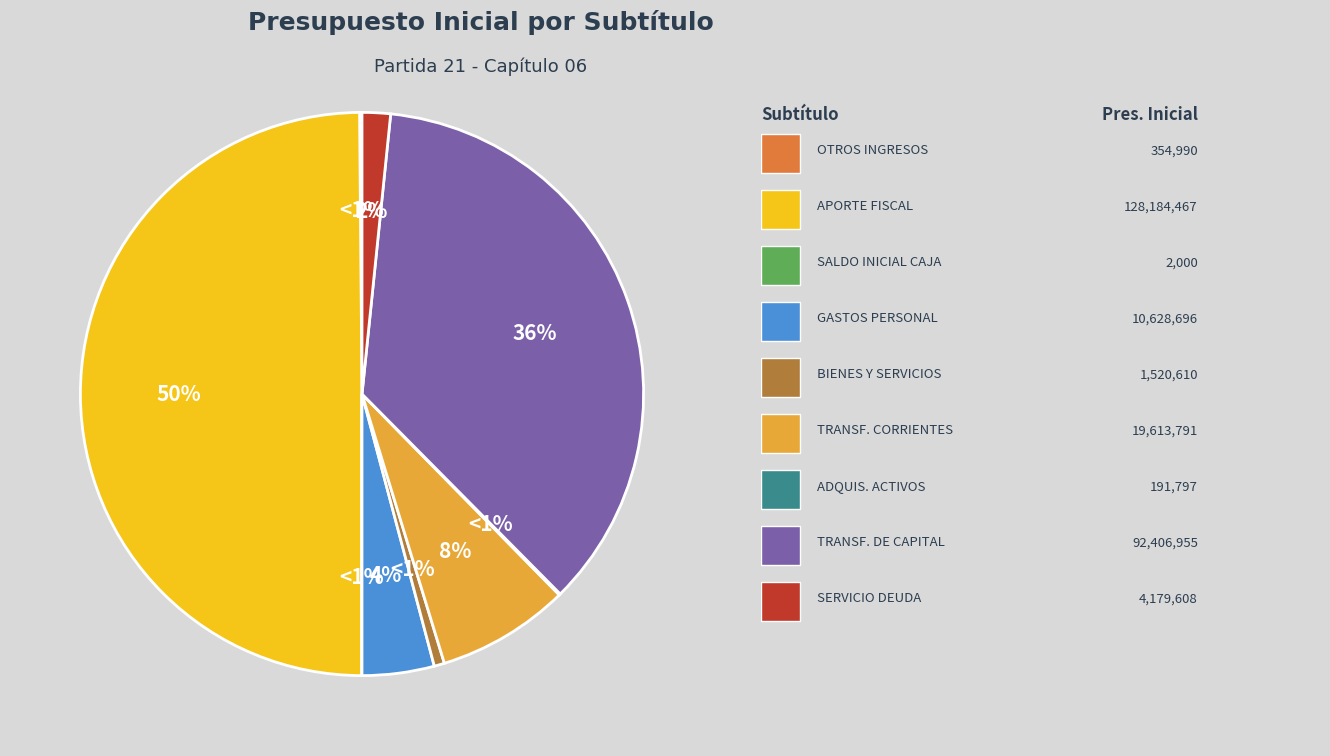

Is it true that TRANSFERENCIAS DE CAPITAL is 45% of the pie?

False